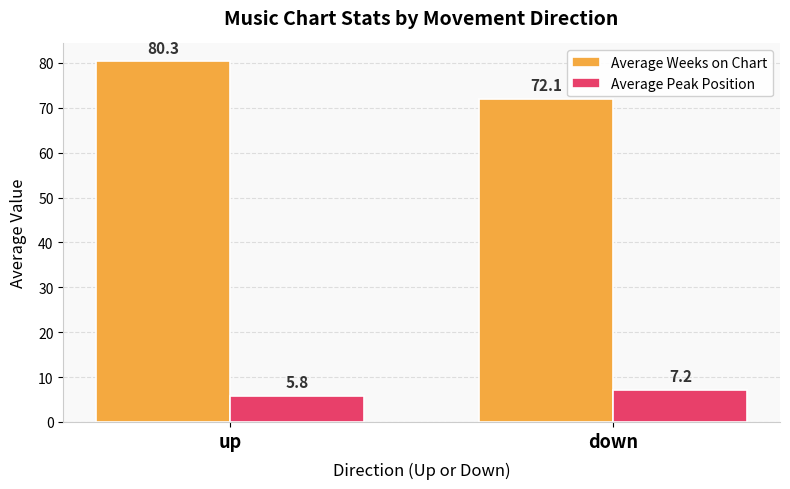

What is the maximum value for Average Peak Position?

7.2